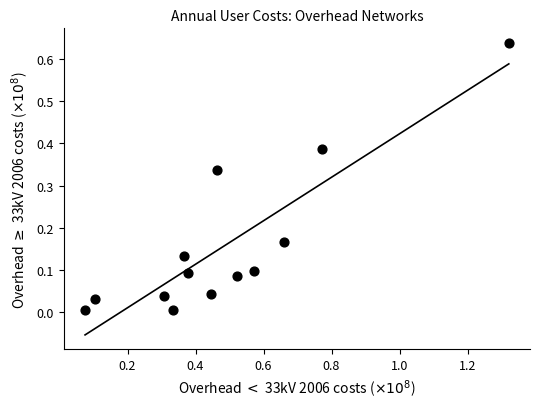

What is the range of X values (max minus min)?

1.2